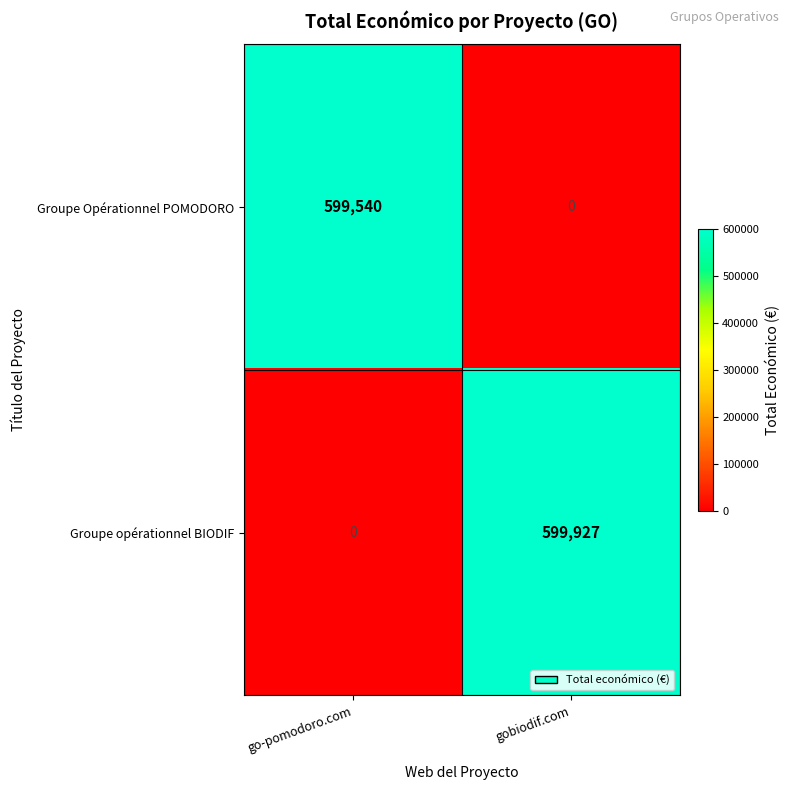

Which series has the largest range (max minus min)?

Groupe opérationnel BIODIF